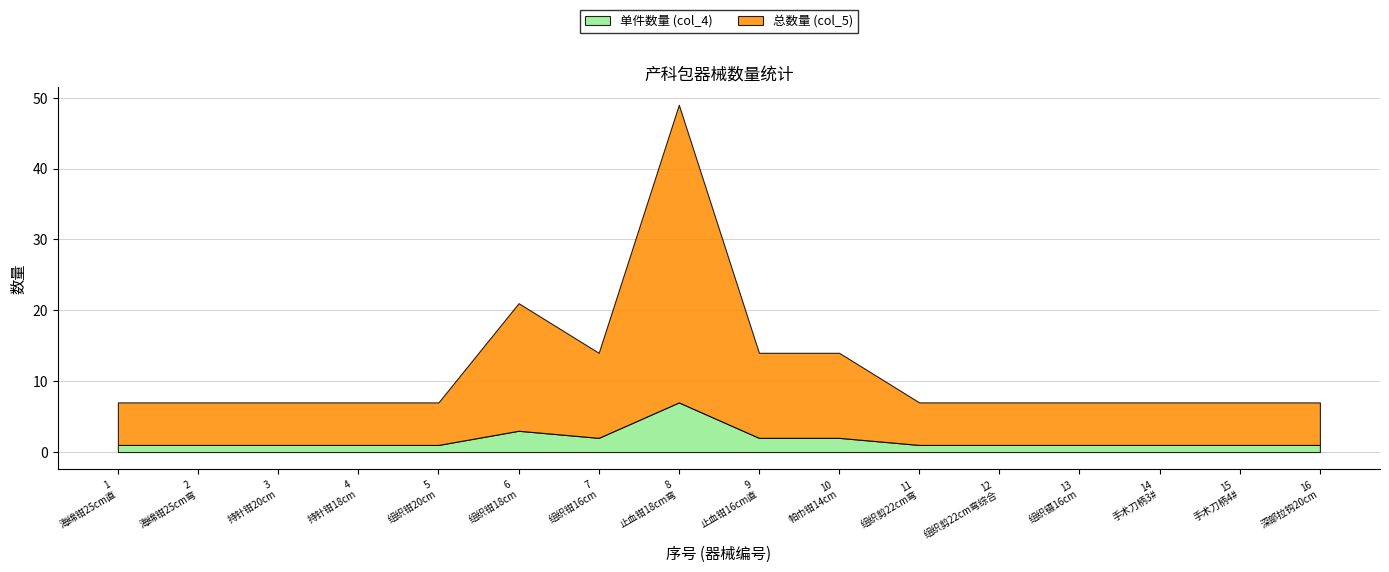

What is the total value across all series at 14?

7